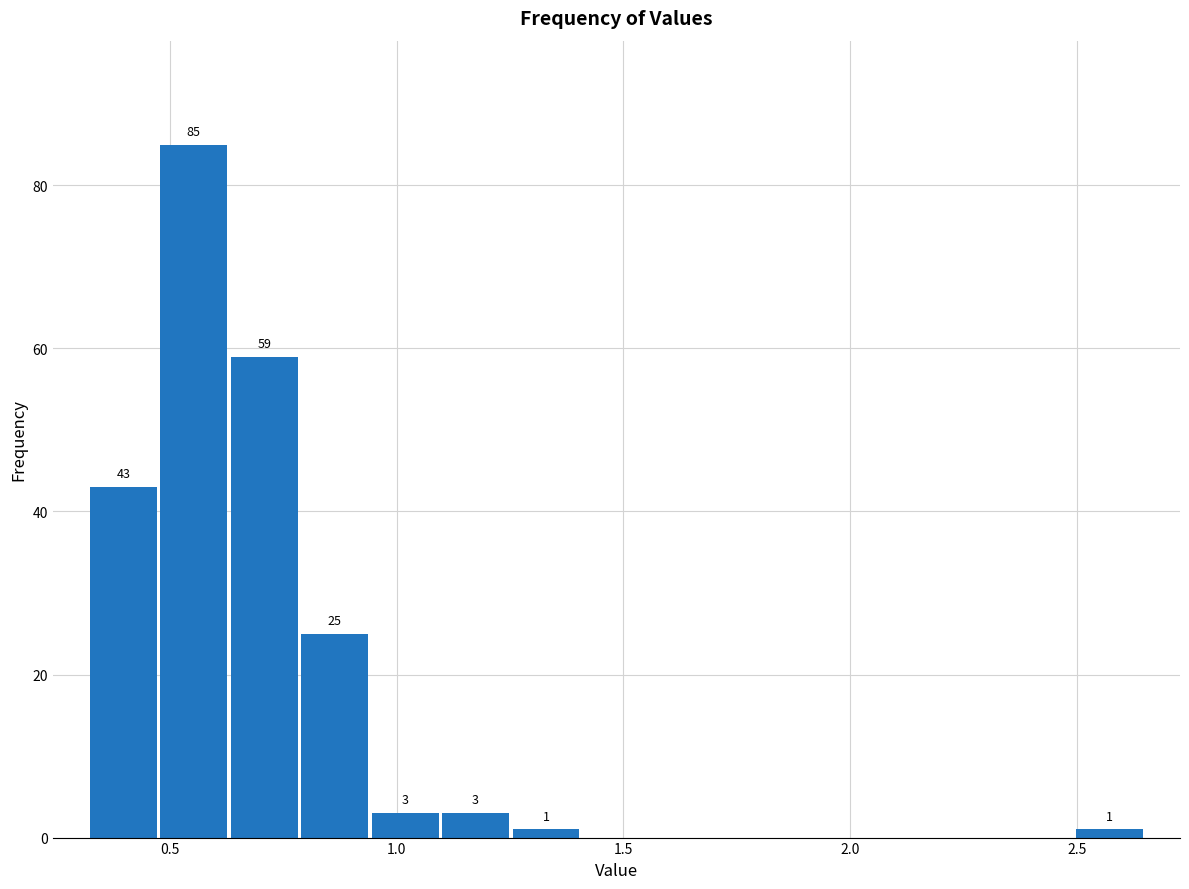

Around what value on the x-axis is the tallest bar? Give the approximate position of its centre, as read against the axis.

0.55